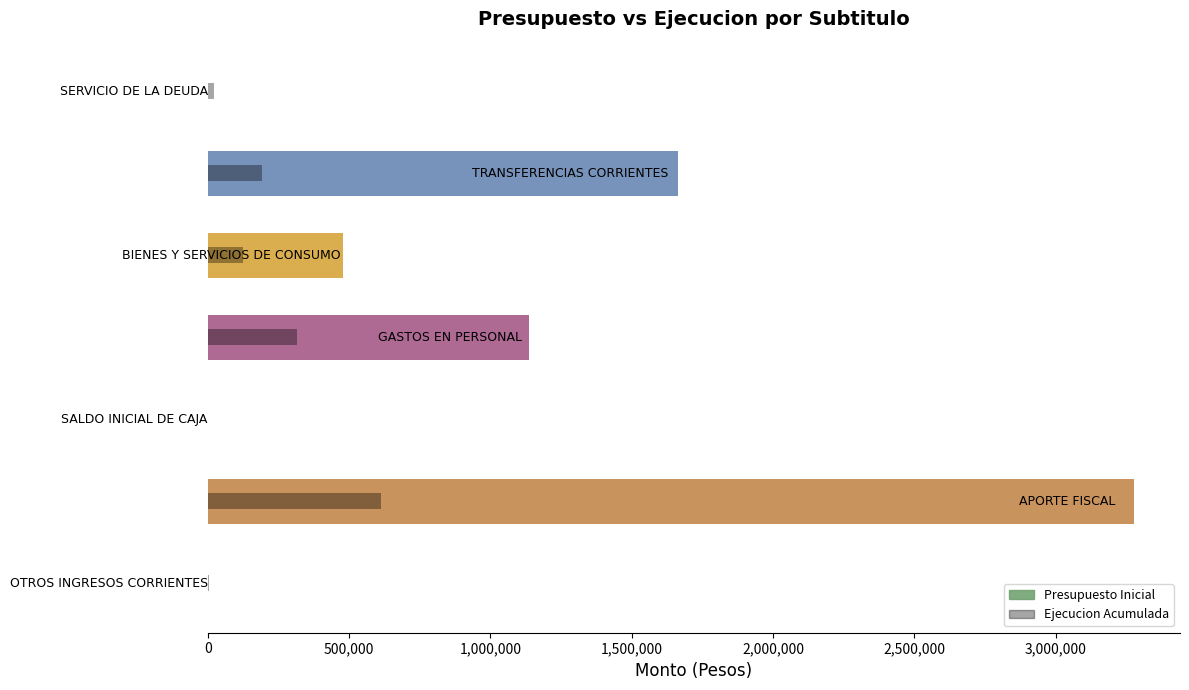

Which series has the widest spread of values?

Presupuesto Inicial